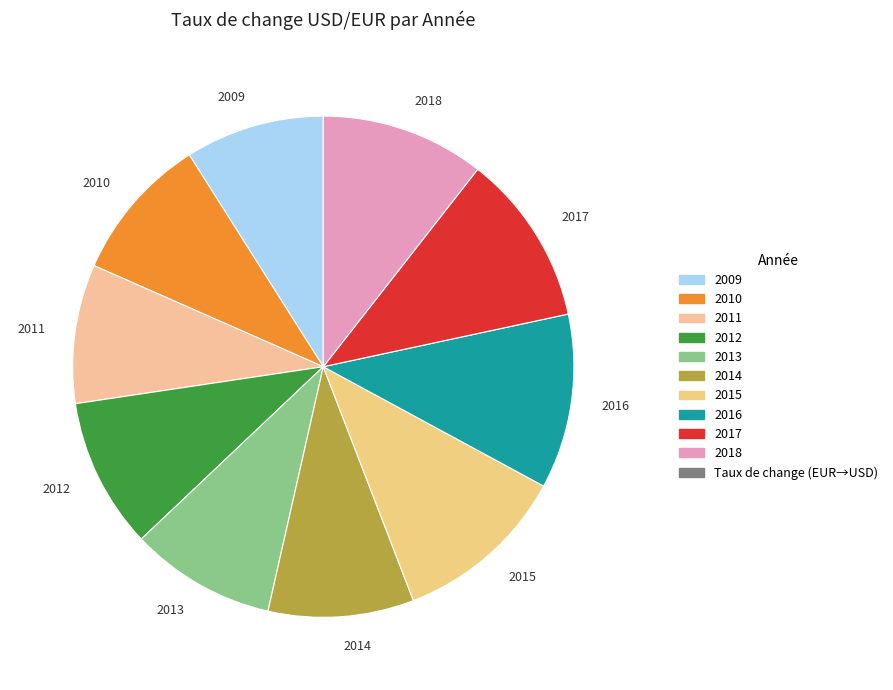

The 2015 slice represents 1% of the pie. True or false?

False